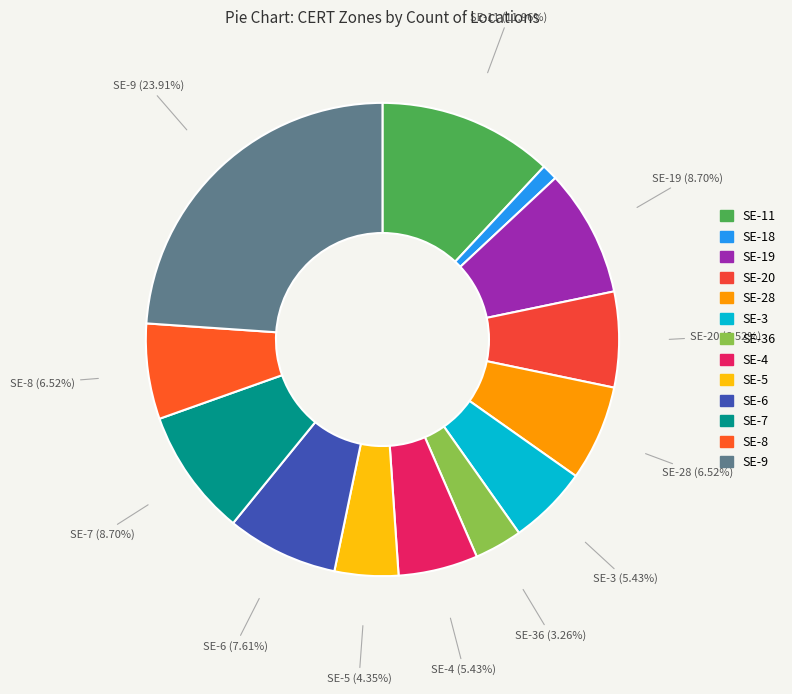

How many slices are in this pie chart?

13